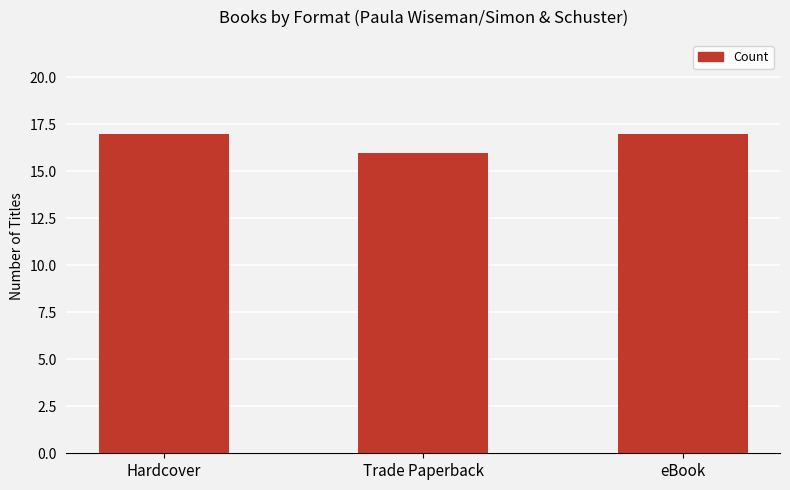

Is it true that the value at Trade Paperback is 3?

False